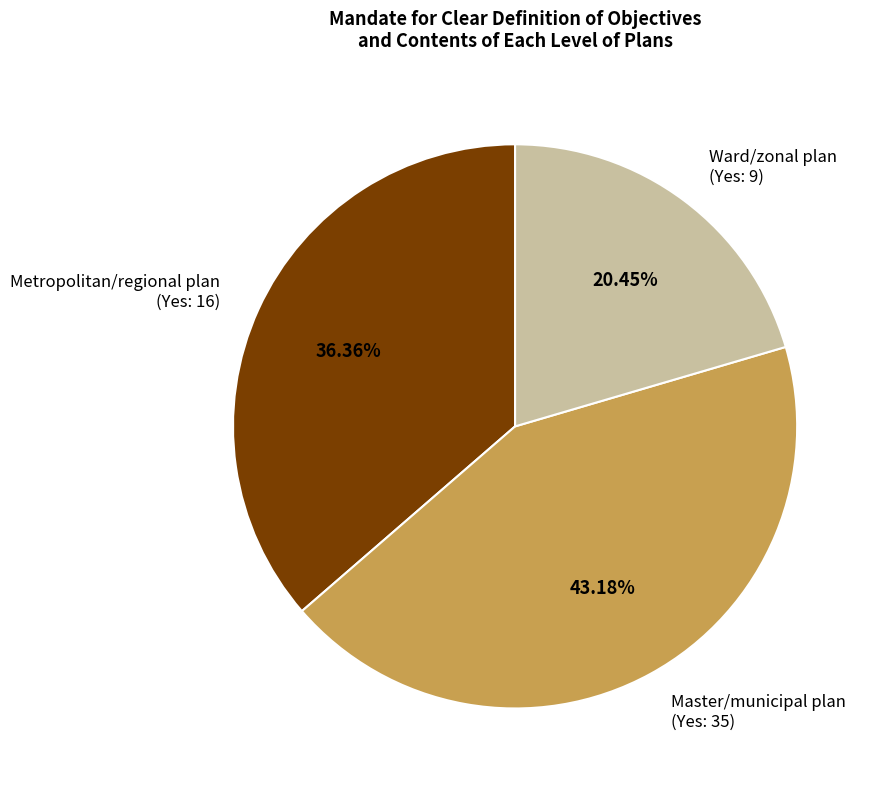

Do Ward/zonal plan (Yes: 9) and Master/municipal plan (Yes: 35) together represent more than half of the pie?

Yes